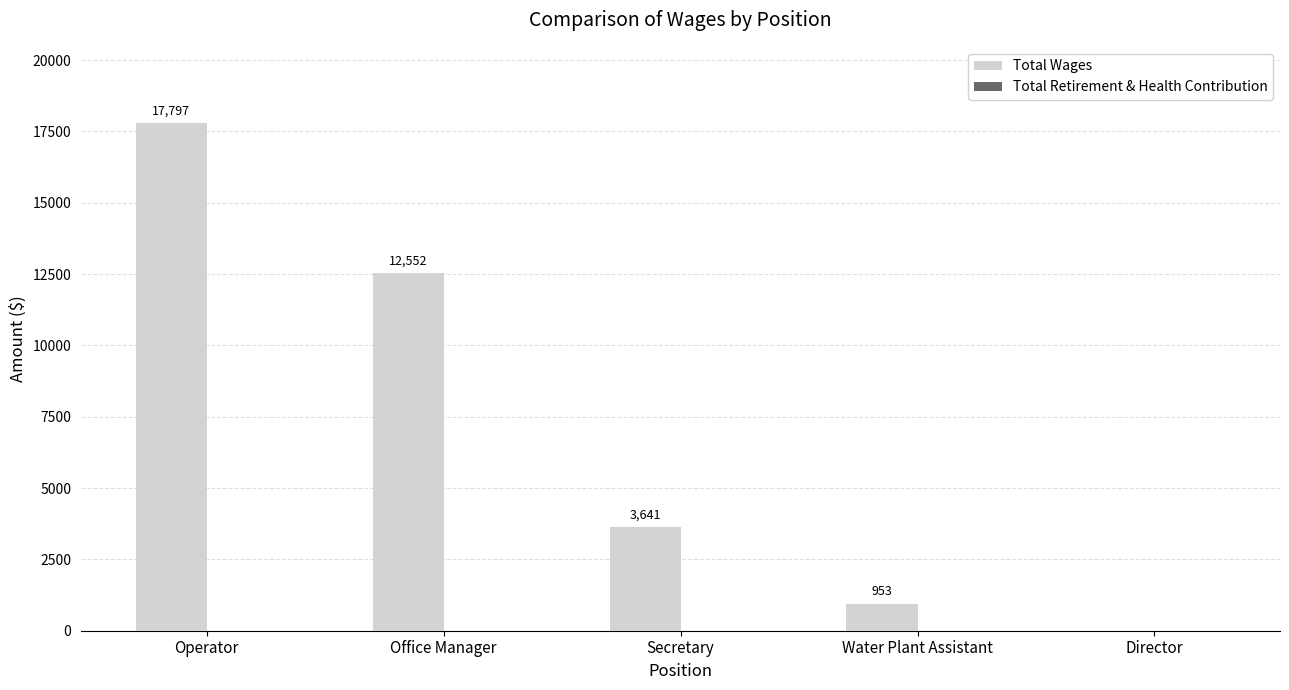

What is the maximum value shown in the chart?

17797